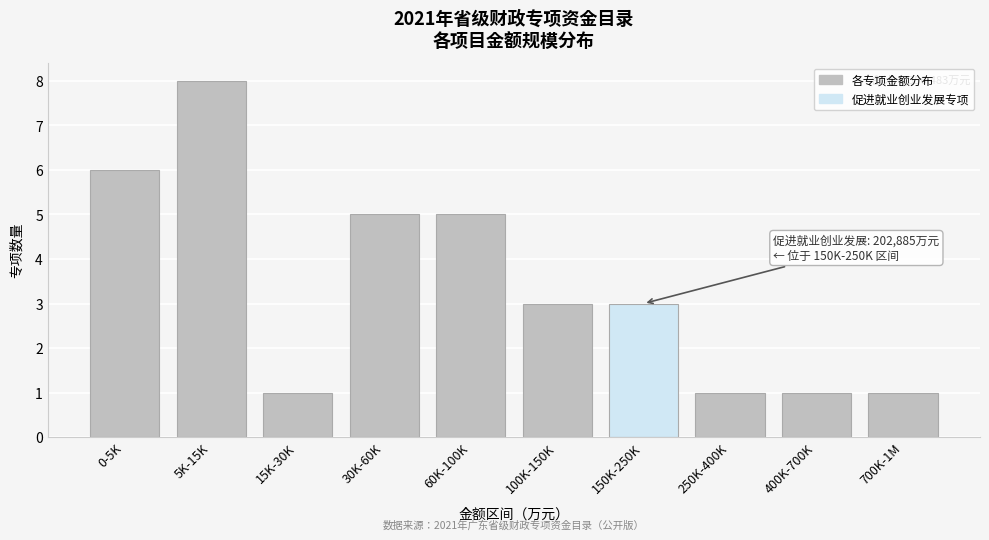

Reading left to right, extract all data points from this chart.

6	8	1	5	5	3	3	1	1	1